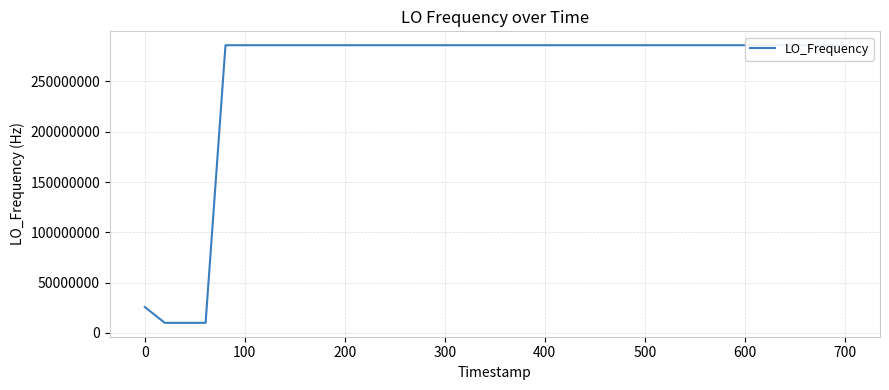

What is the maximum value shown in the chart?

286035009.2